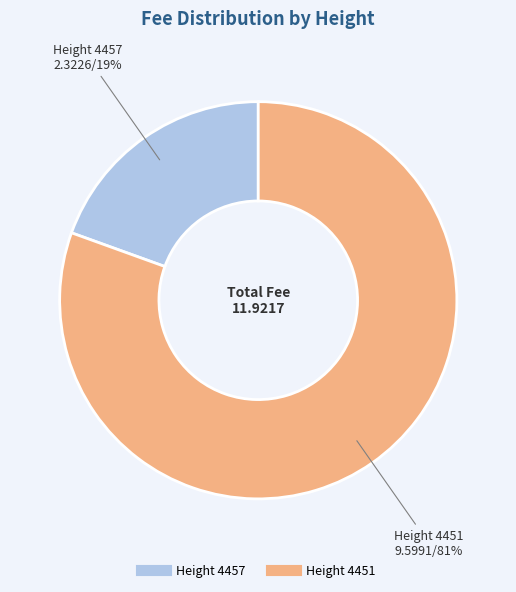

Is there a majority slice in this chart?

Yes